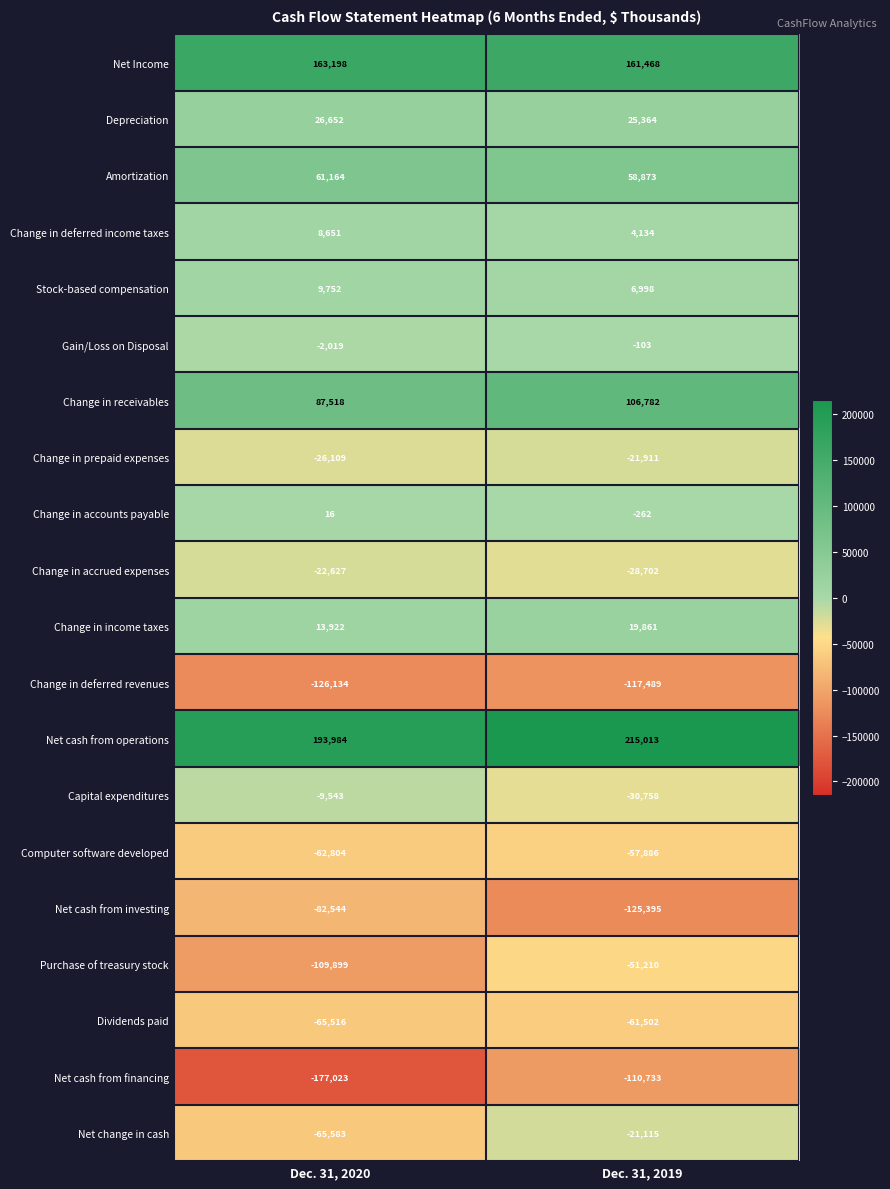

What is the approximate value of Gain/Loss on Disposal at Dec. 31, 2019, to the nearest 100?

-100